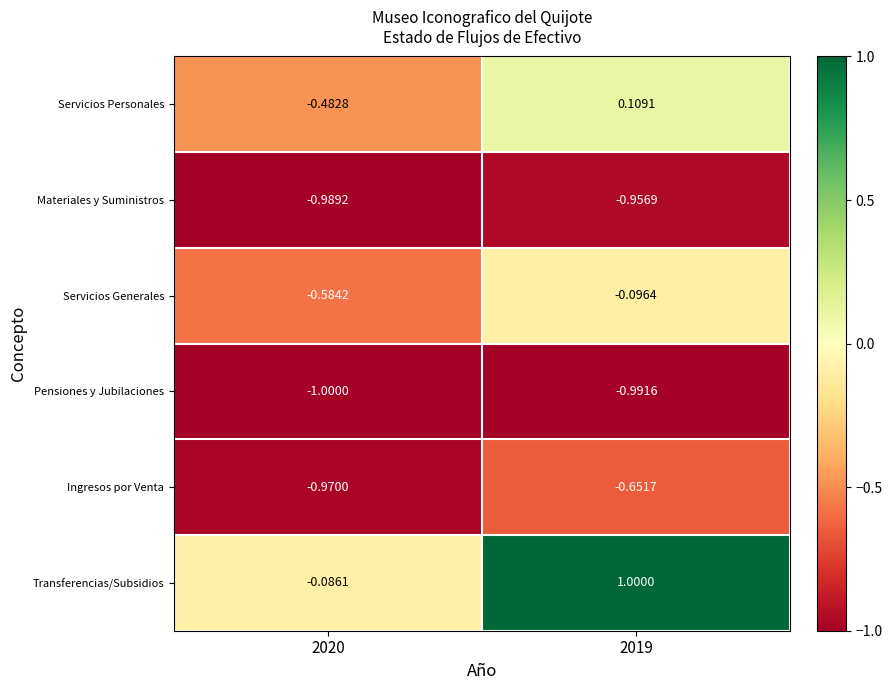

List the series in order of their peak value, highest first.

Transferencias/Subsidios, Servicios Personales, Servicios Generales, Ingresos por Venta, Materiales y Suministros, Pensiones y Jubilaciones